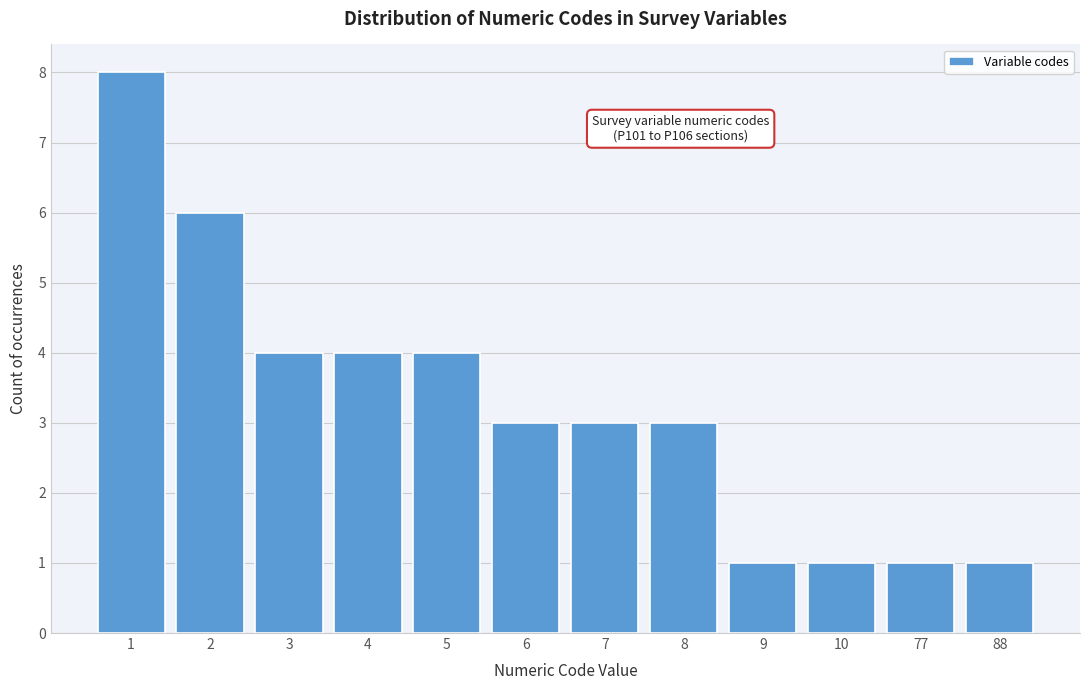

Reading left to right, transcribe all the data shown in this chart.

8	6	4	4	4	3	3	3	1	1	1	1